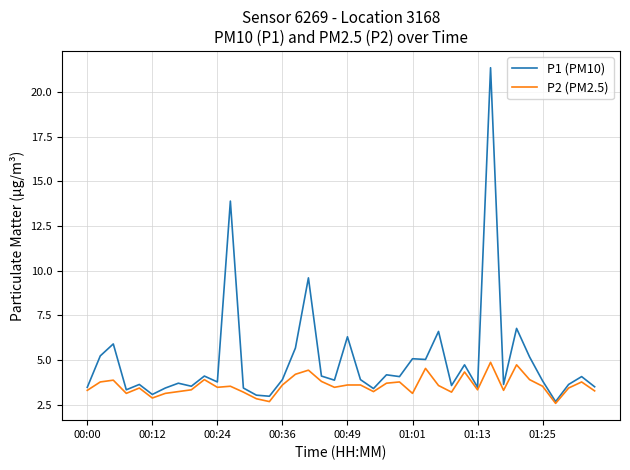

Does the chart display data point markers on the line(s)?

No